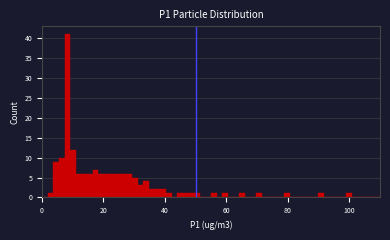

Around what value on the x-axis is the tallest bar? Give the approximate position of its centre, as read against the axis.

8